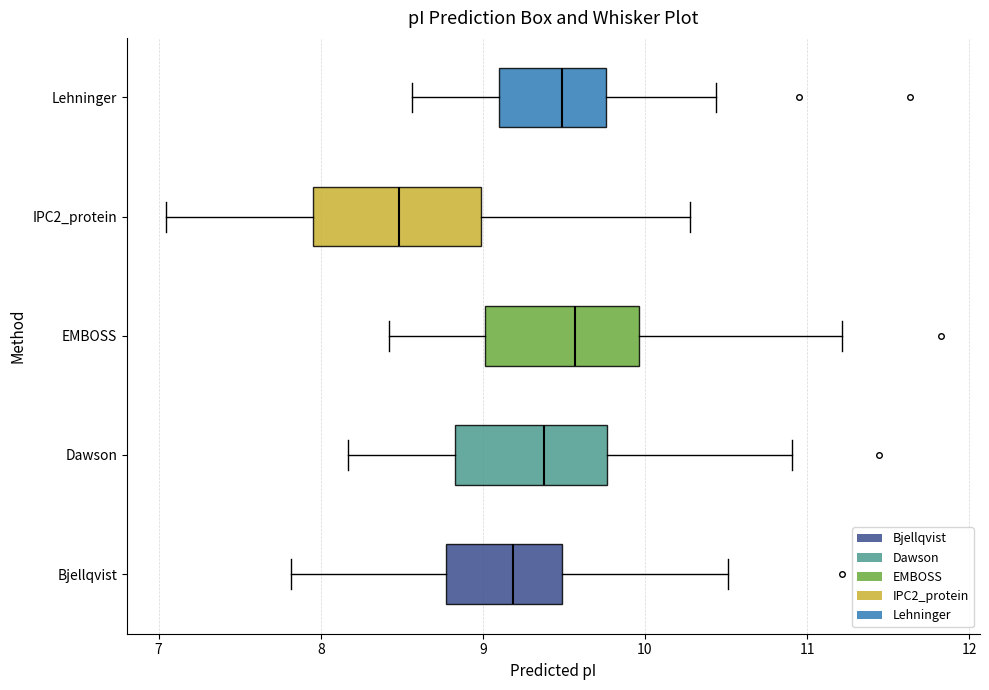

Reading bottom to top, read every box against the x-axis: the position of its median line, the range the box covers, and the ends of its whiskers. The values are not printed on the chart, so give them approximately, as read against the axis.

Bjellqvist: median 9.2, box 8.8 to 9.5, whiskers 7.8 to 10.5
Dawson: median 9.4, box 8.8 to 9.8, whiskers 8.2 to 10.9
EMBOSS: median 9.6, box 9.0 to 10.0, whiskers 8.4 to 11.2
IPC2_protein: median 8.5, box 8.0 to 9.0, whiskers 7.0 to 10.3
Lehninger: median 9.5, box 9.1 to 9.8, whiskers 8.6 to 10.4